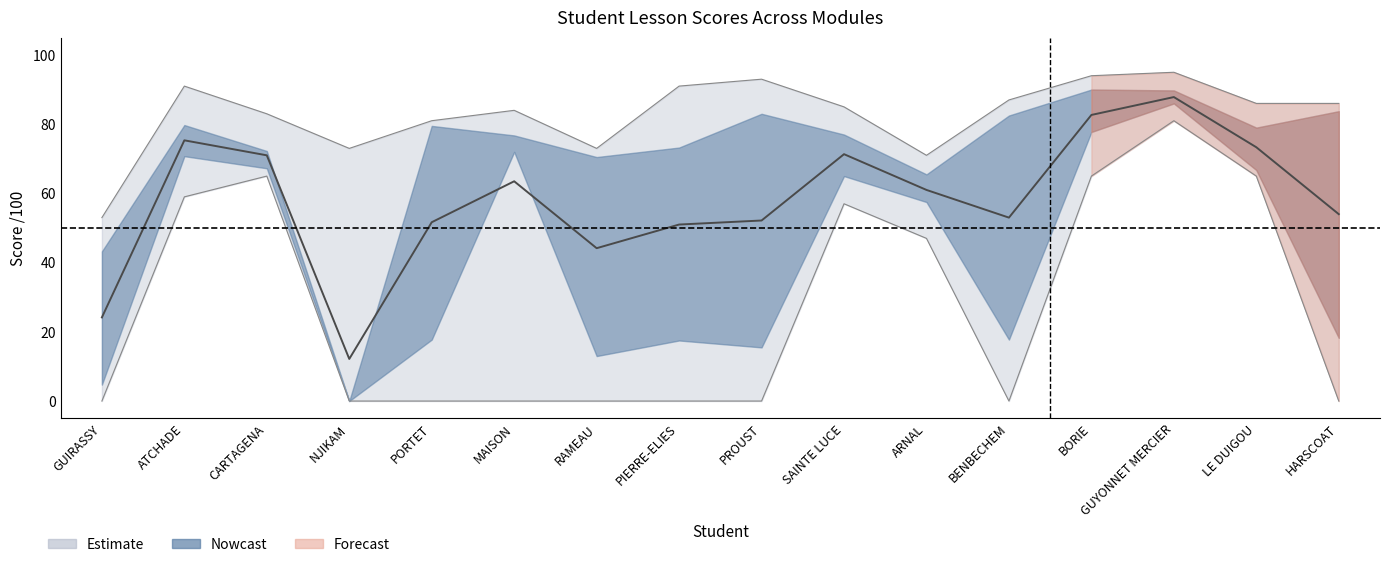

True or false: note_accompanying has a value of 155 at GUYONNET MERCIER.

False